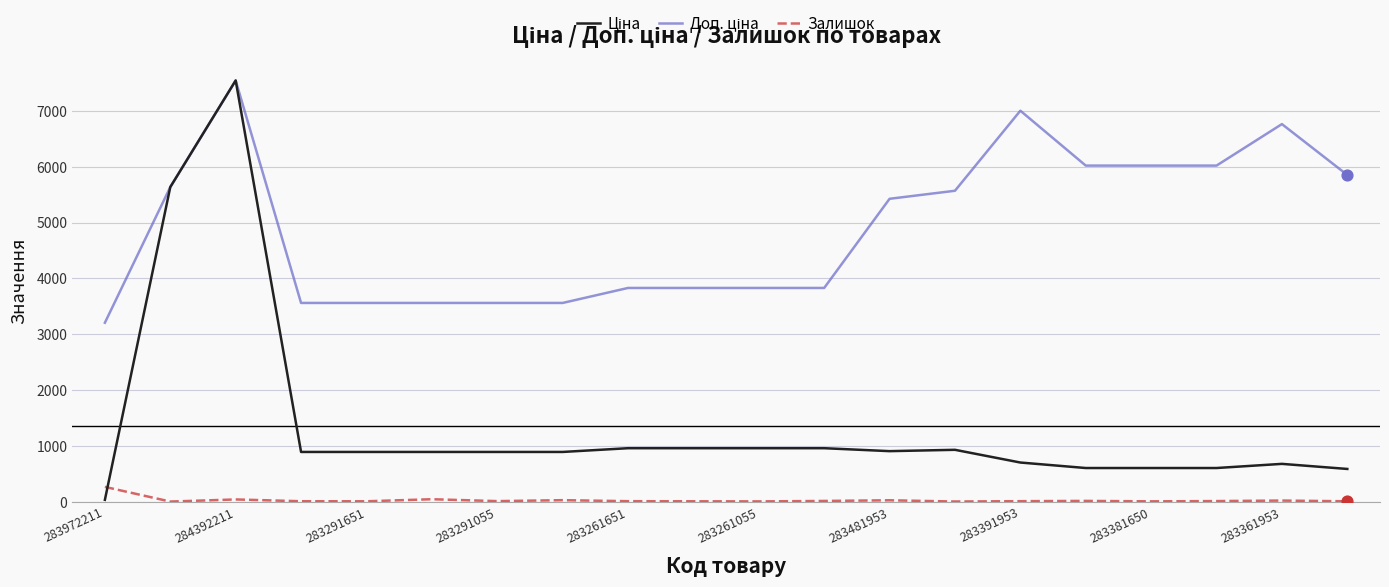

What is the greatest value displayed?

7545.9